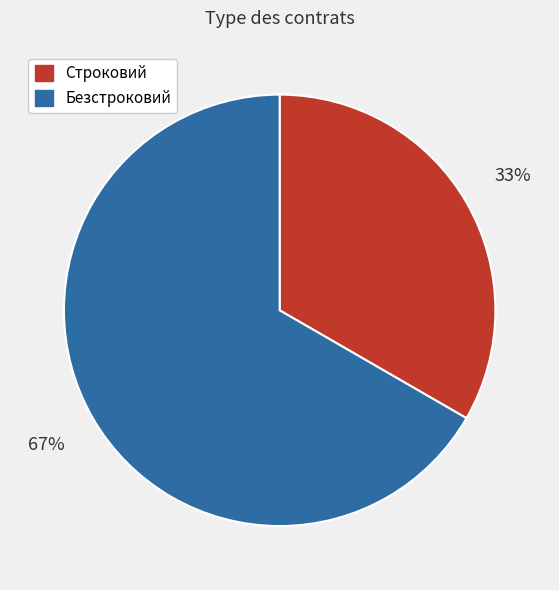

Rank the categories by value from highest to lowest.

Безстроковий, Строковий